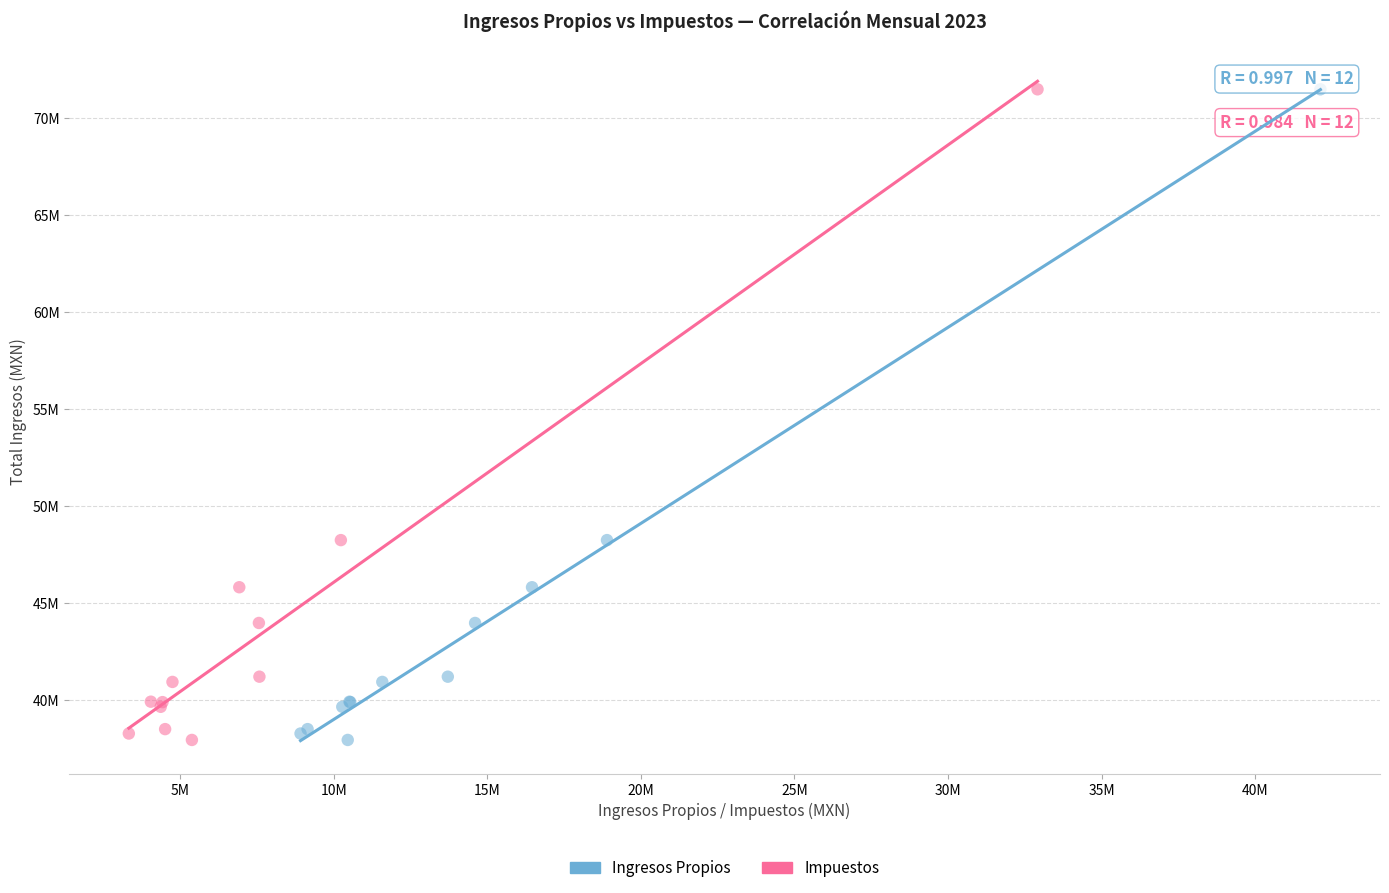

What are all the series names shown in the legend?

Ingresos Propios, Impuestos